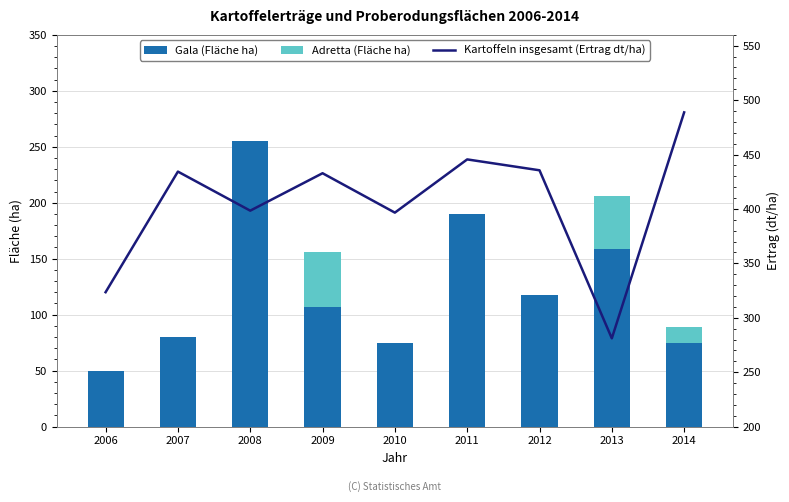

Which series changed the most between 2009 and 2011?

Gala (Fläche ha)